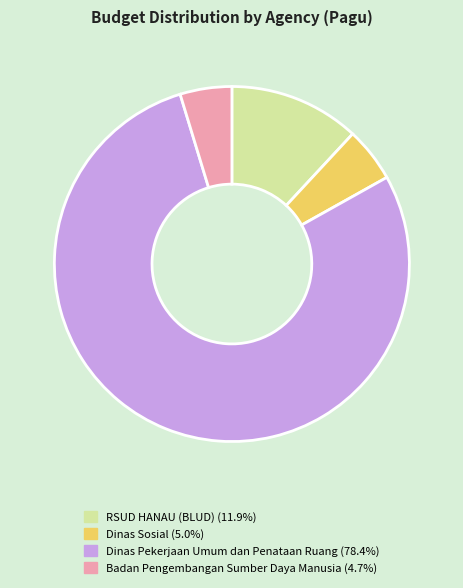

How many slices are in this pie chart?

4